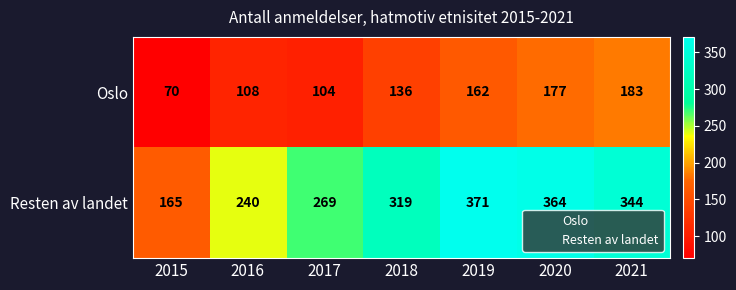

List the series in order of their peak value, lowest first.

Oslo, Resten av landet